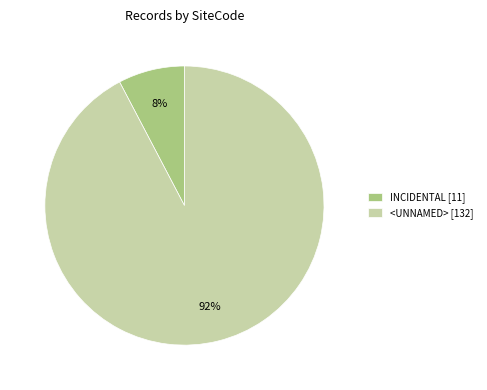

The INCIDENTAL [11] slice represents 8% of the pie. True or false?

True